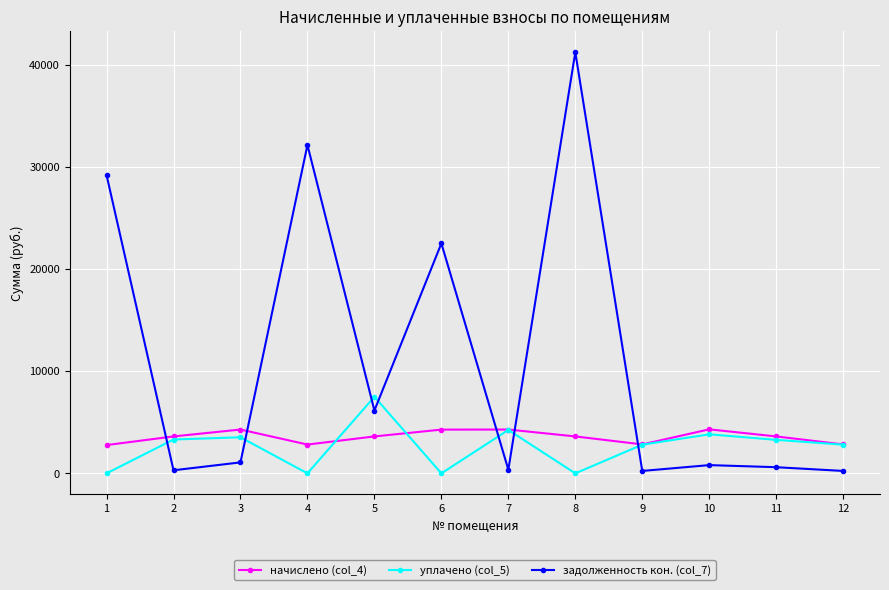

Does the chart display data point markers on the line(s)?

Yes